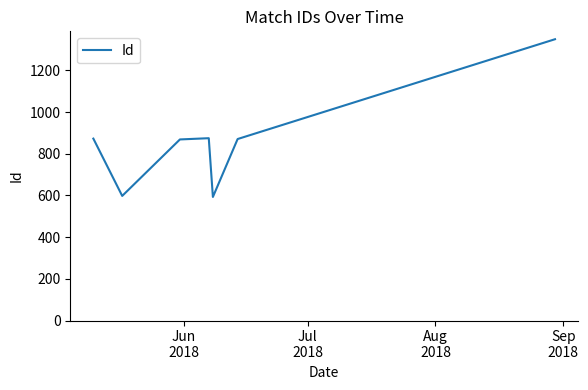

How many interior local peaks (higher than both neighbors) does the data have?

1